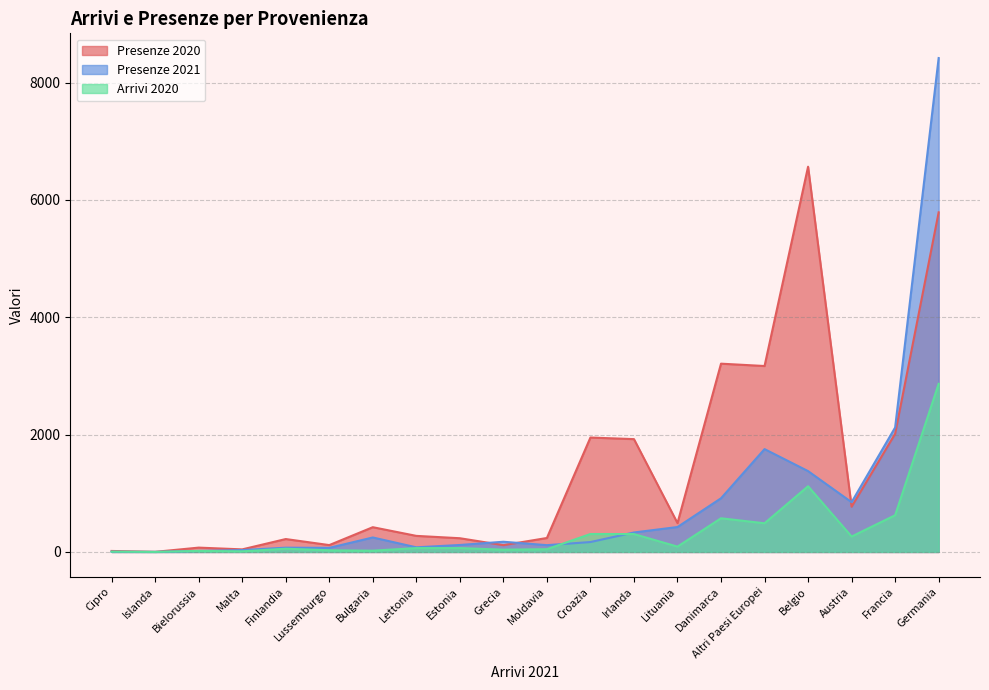

List the series in order of their peak value, highest first.

Presenze 2021, Presenze 2020, Arrivi 2020